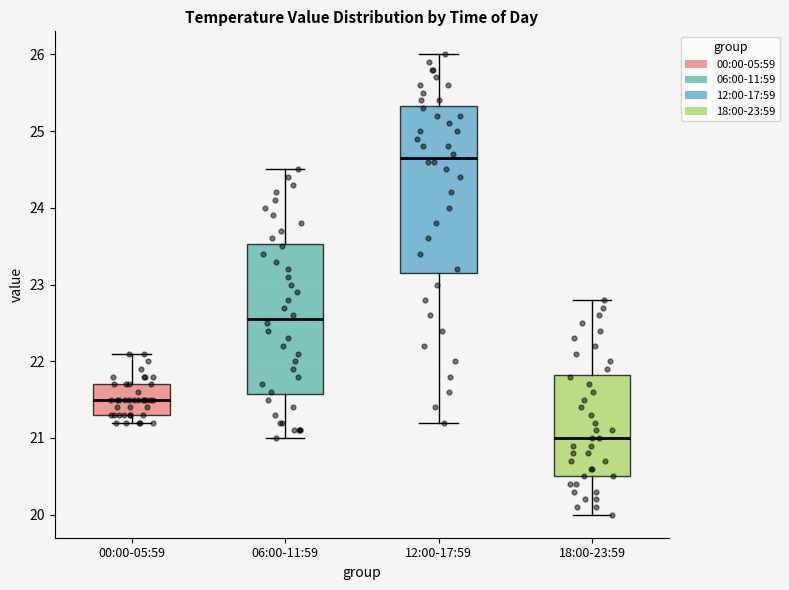

Reading left to right, read every box against the y-axis: the position of its median line, the range the box covers, and the ends of its whiskers. The values are not printed on the chart, so give them approximately, as read against the axis.

00:00-05:59: median 21.5, box 21.3 to 21.7, whiskers 21.2 to 22.1
06:00-11:59: median 22.6, box 21.6 to 23.5, whiskers 21.0 to 24.5
12:00-17:59: median 24.7, box 23.2 to 25.3, whiskers 21.2 to 26.0
18:00-23:59: median 21.0, box 20.5 to 21.8, whiskers 20.0 to 22.8